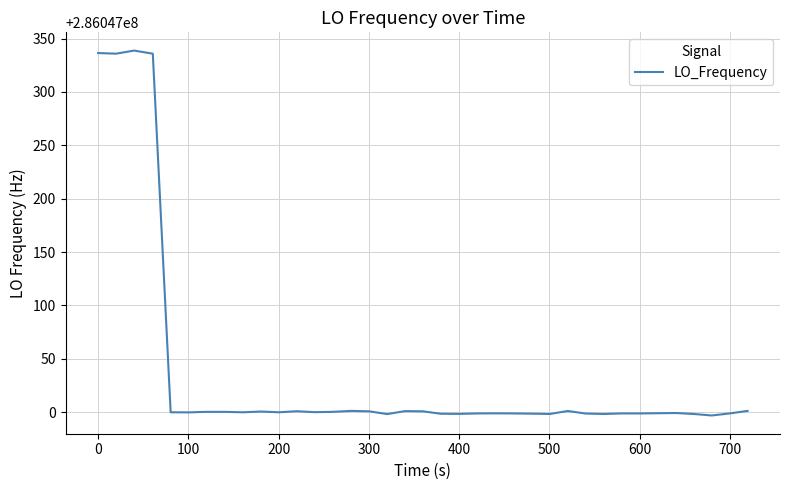

What is the difference between the maximum and minimum values?

341.8